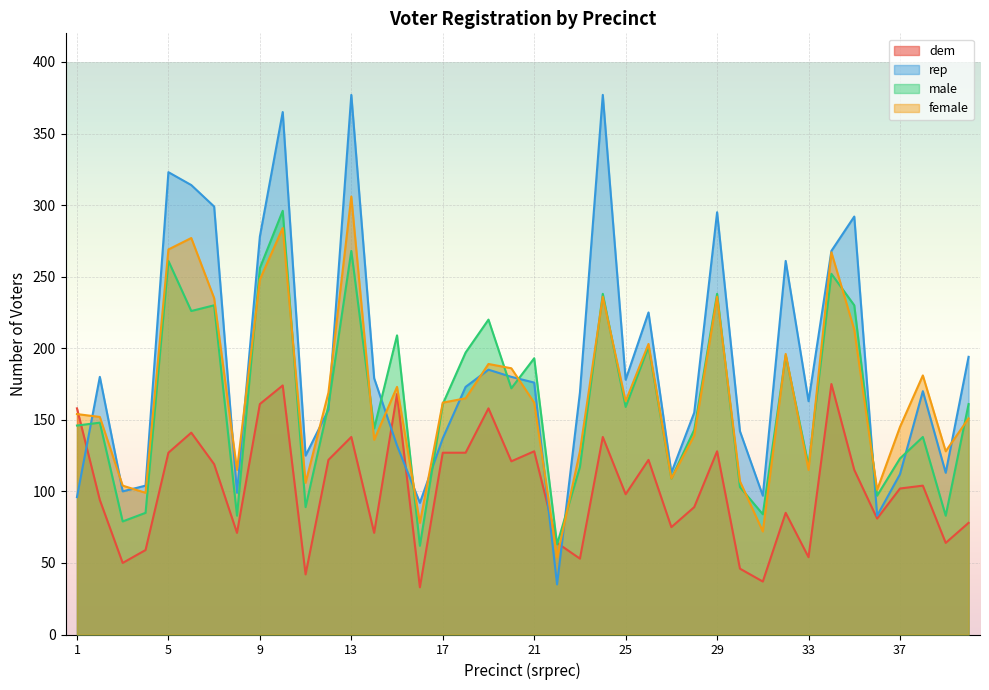

Where is the first local maximum for female?

6